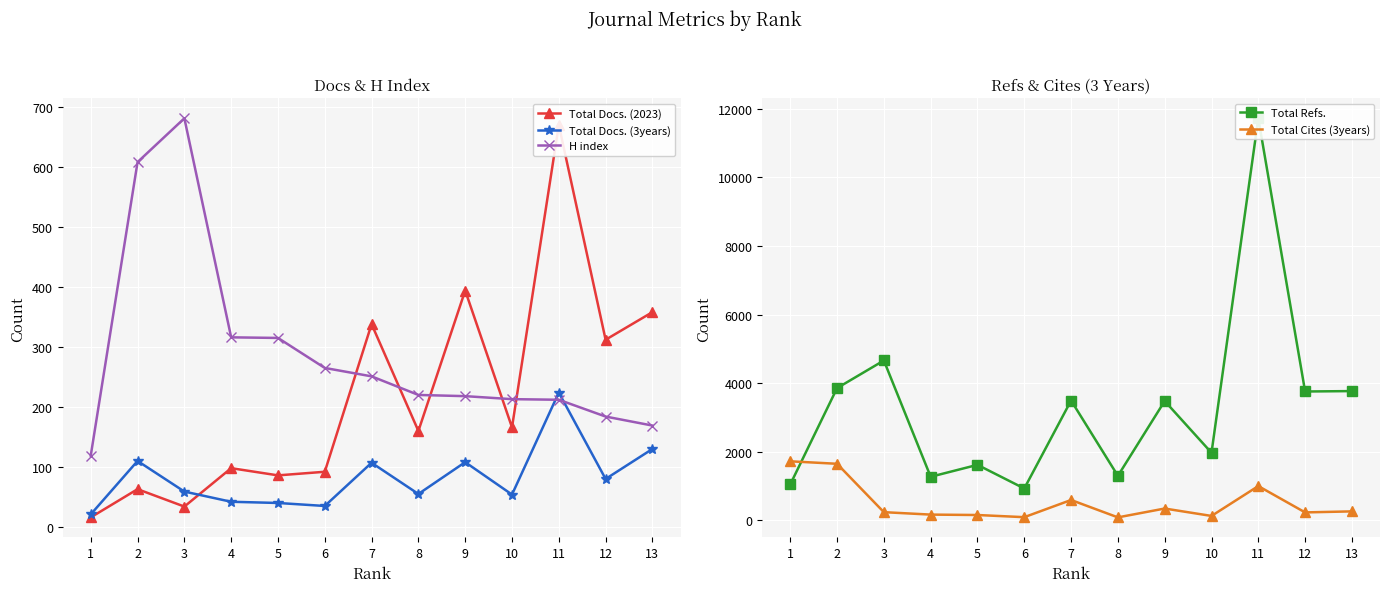

What is the value of the Total Docs. (3years) point at the 13th from the left?

130